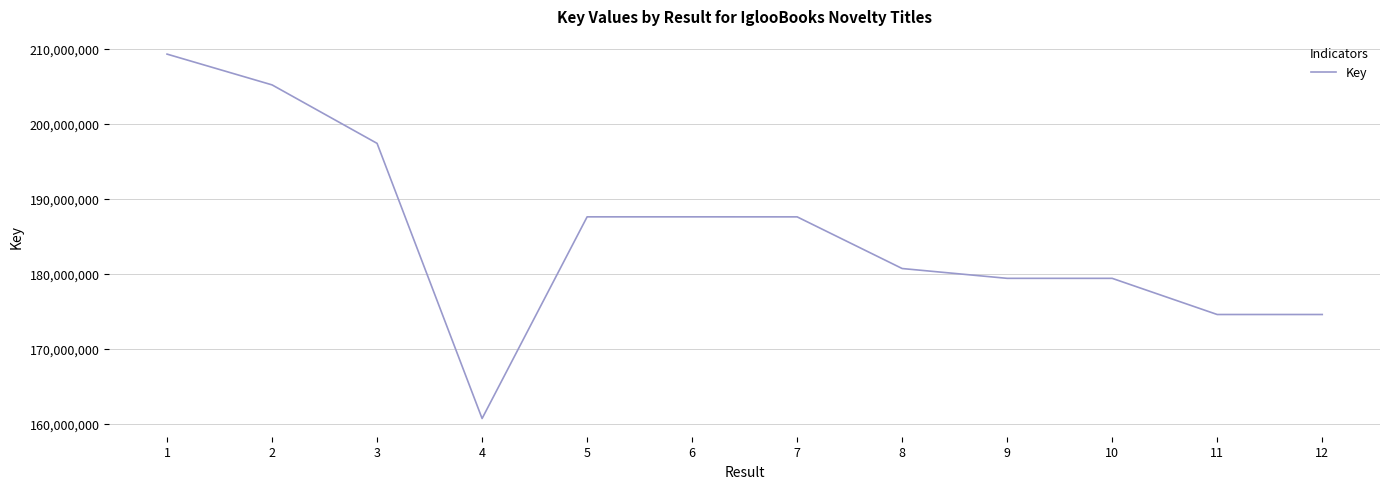

Between 8 and 7, which is larger?

7